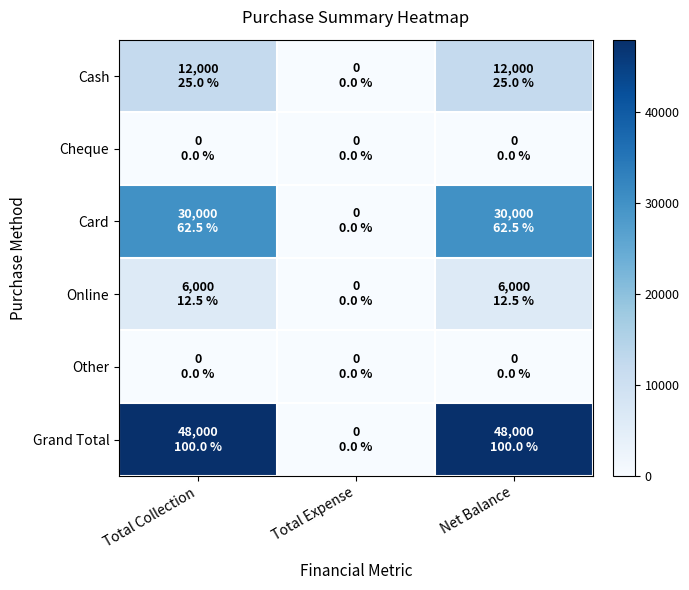

Which series has the largest range (max minus min)?

Grand Total